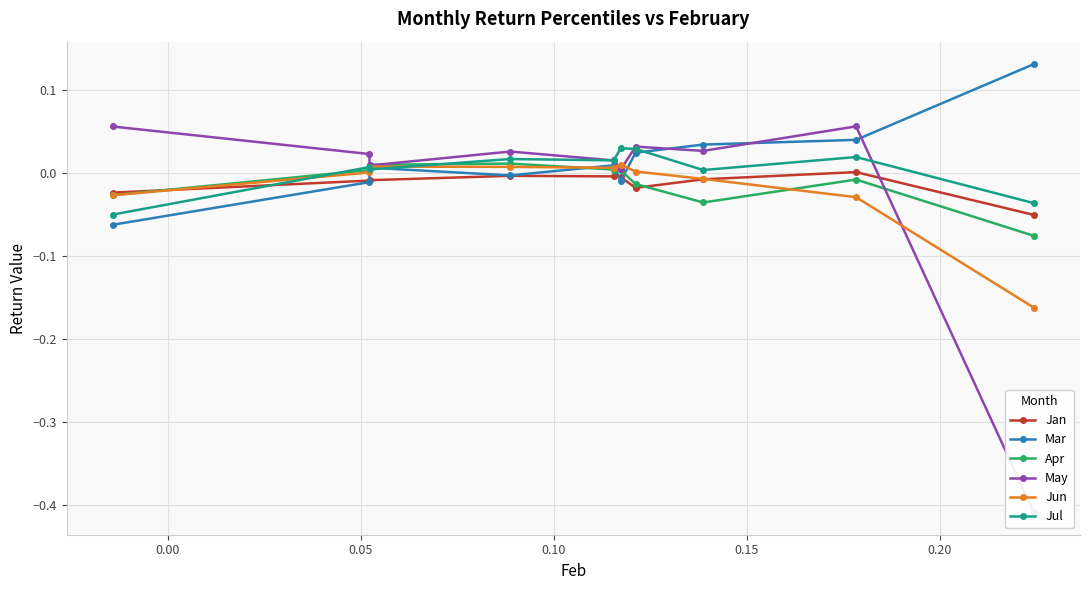

After their last crossing, which series has the higher values: Mar or Jun?

Mar